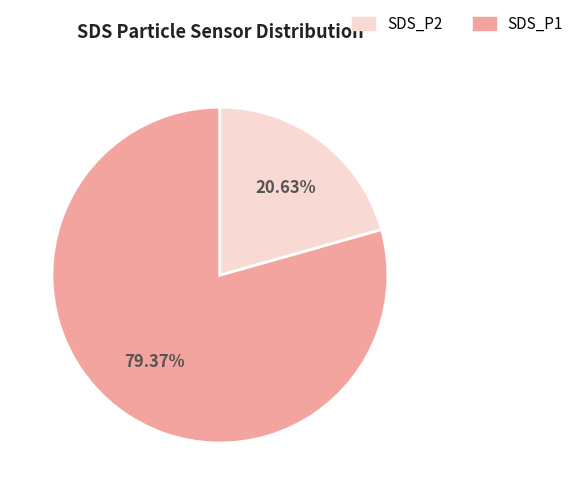

Is there a majority slice in this chart?

Yes